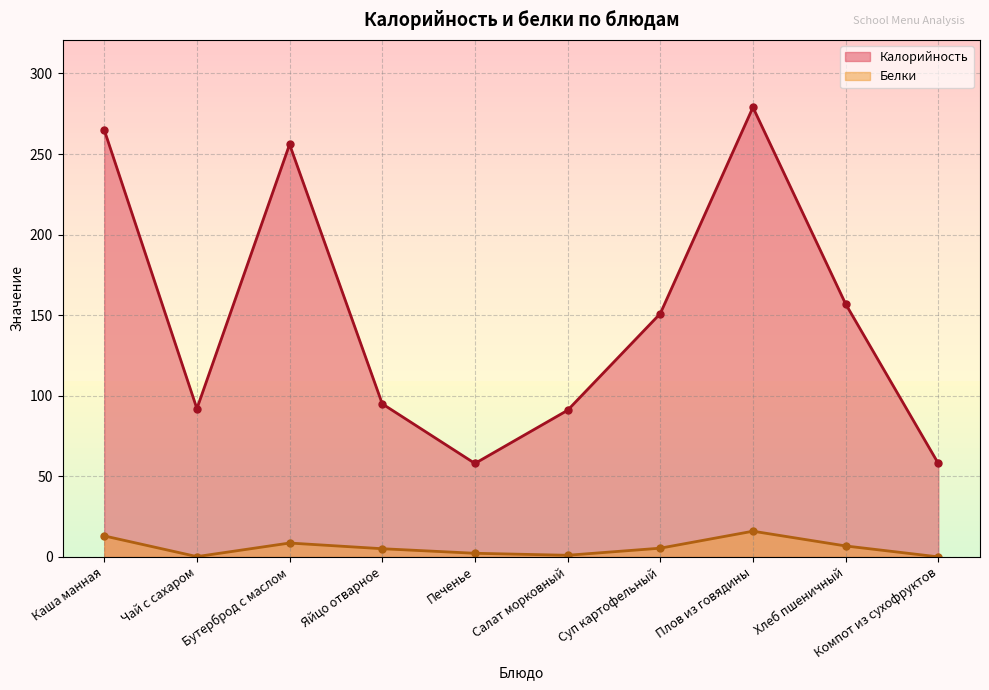

Reading left to right, transcribe all the data shown in this chart.

Калорийность: Каша манная=265.0	Чай с сахаром=92.0	Бутерброд с маслом=256.0	Яйцо отварное=95.0	Печенье=58.0	Салат морковный=91.0	Суп картофельный=151.0	Плов из говядины=279.0	Хлеб пшеничный=157.0	Компот из сухофруктов=58.0
Белки: Каша манная=13.0	Чай с сахаром=0.2	Бутерброд с маслом=8.6	Яйцо отварное=5.1	Печенье=2.2	Салат морковный=1.0	Суп картофельный=5.4	Плов из говядины=15.9	Хлеб пшеничный=6.8	Компот из сухофруктов=0.0